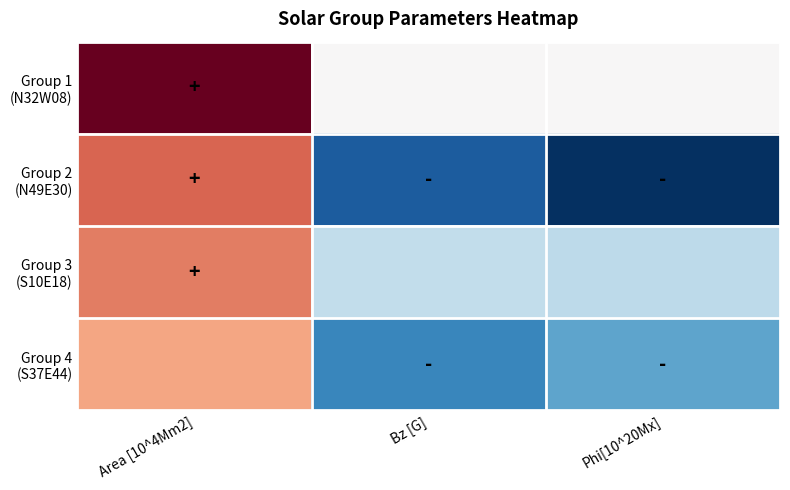

List the series in order of their peak value, highest first.

Group 1 (N32W08), Group 2 (N49E30), Group 3 (S10E18), Group 4 (S37E44)